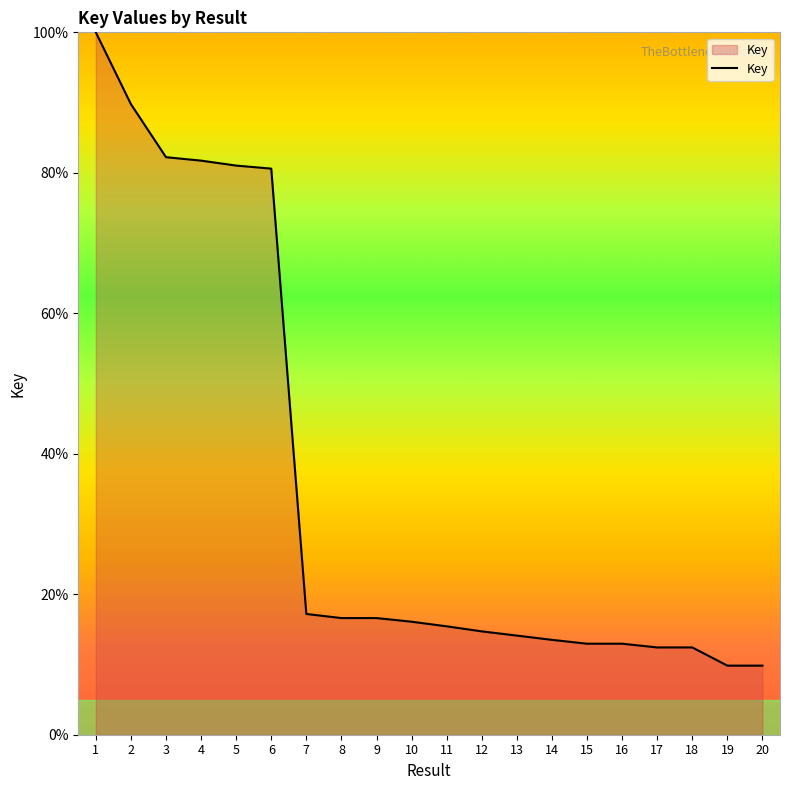

What is the change in value from 1 to 14?

-86.5